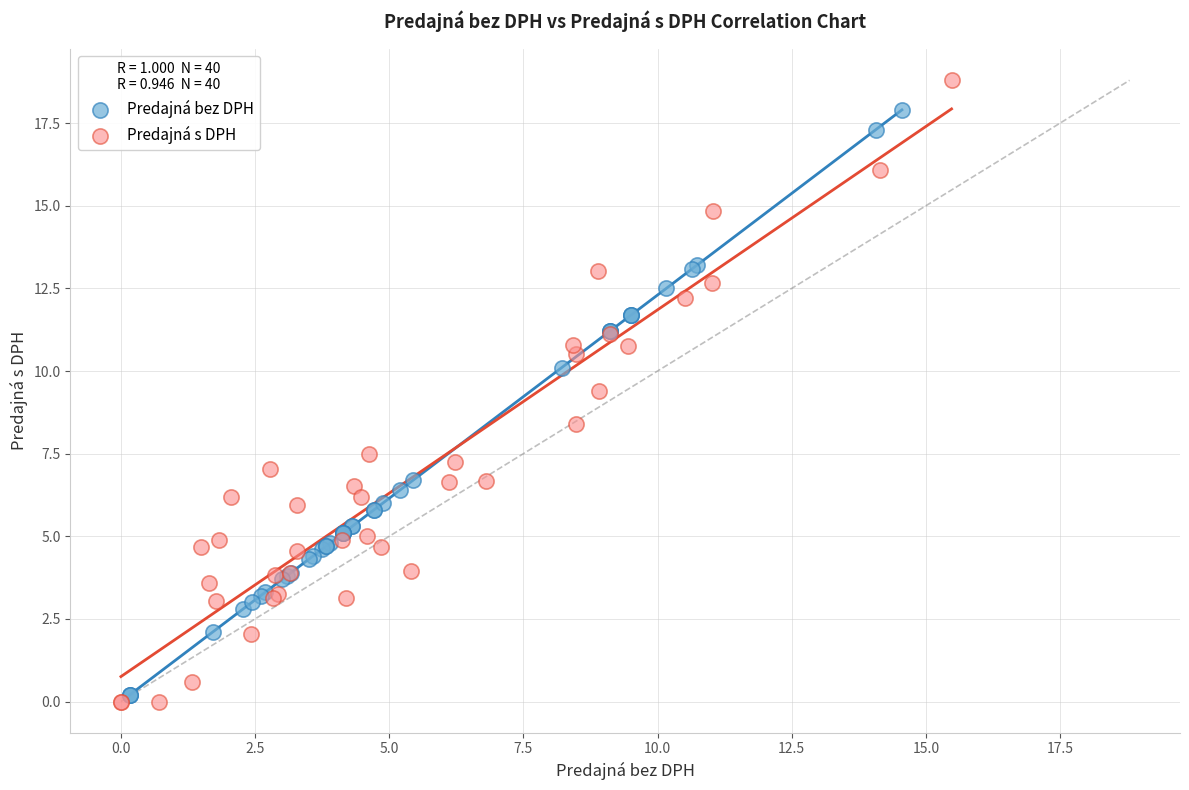

What are all the series names shown in the legend?

Predajná bez DPH, Predajná s DPH